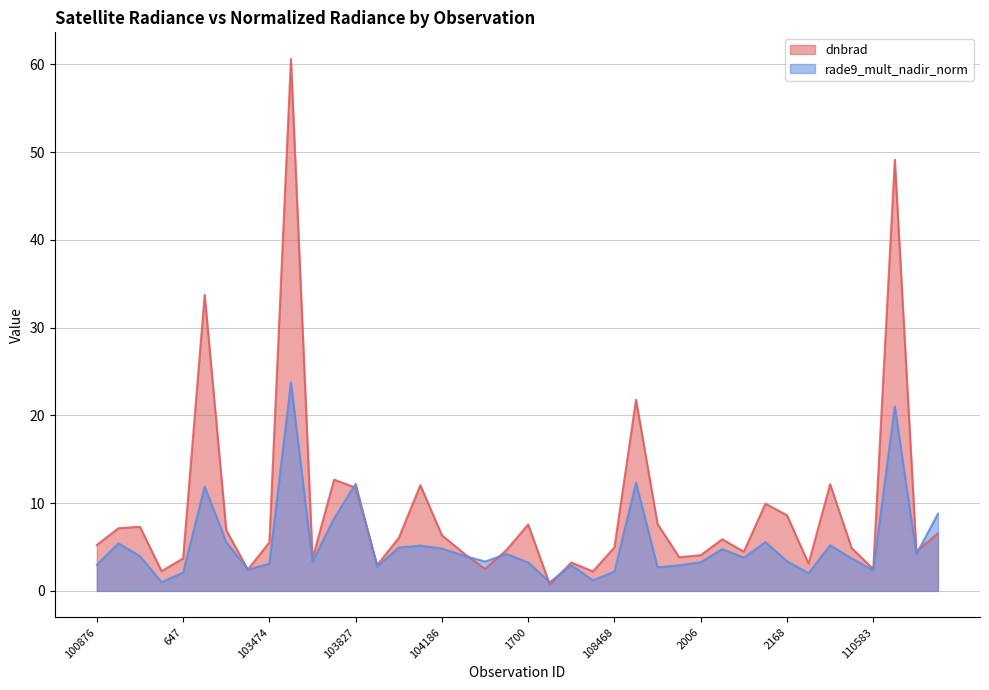

Is the value of rade9_mult_nadir_norm at 3023 greater than the value of dnbrad at 108645?

No